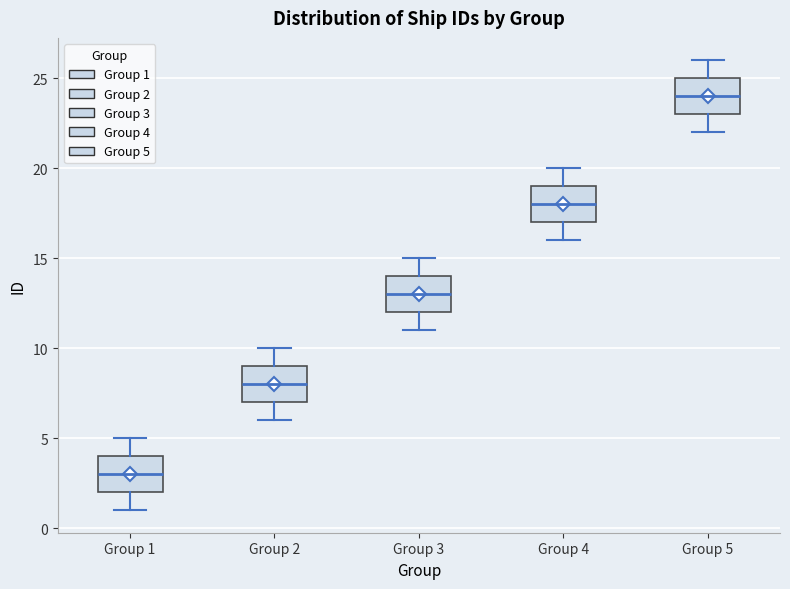

Where does the median line of the box for Group 5 sit on the y-axis? The values are not printed on the chart, so give them approximately, as read against the axis.

24